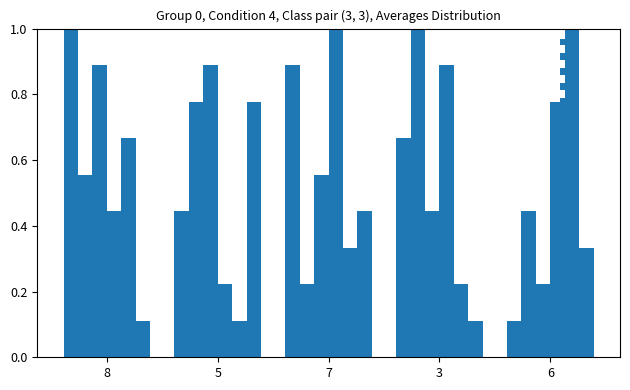

How many categories are shown in the chart?

5